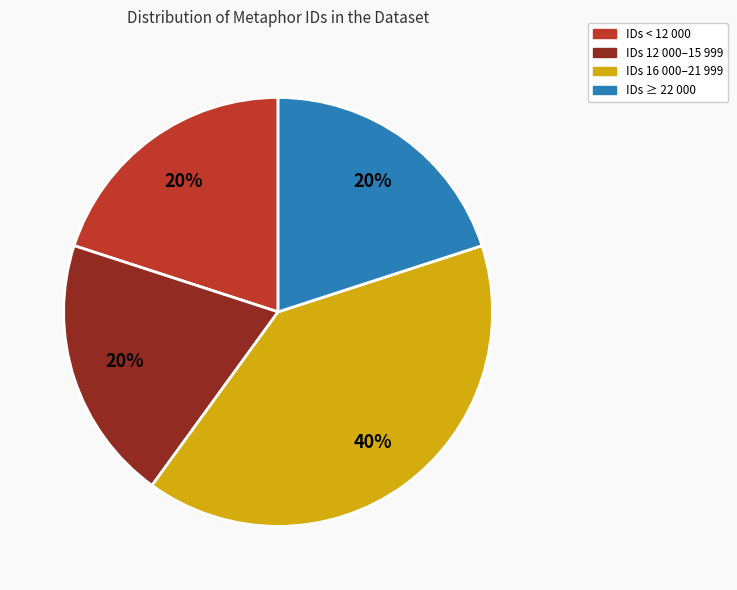

To the nearest percent, what is the difference between the largest and smallest slice percentages?

20%